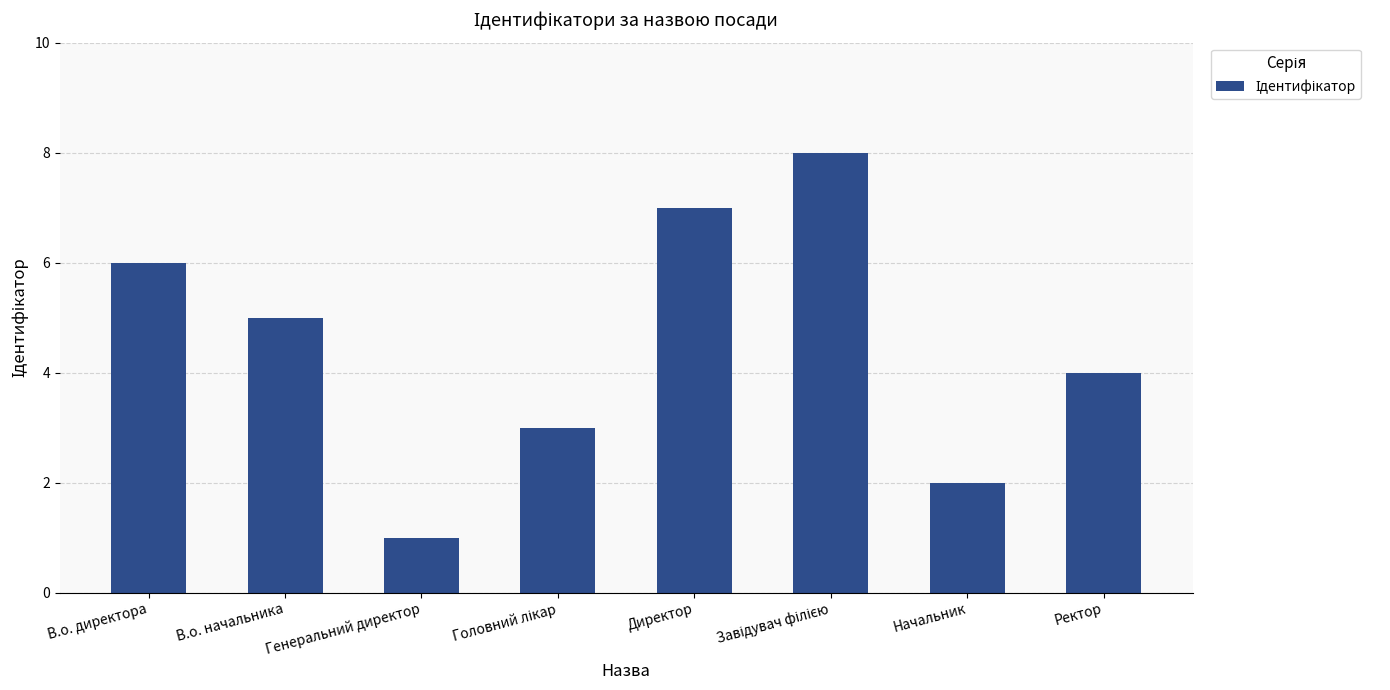

At which category does the chart reach its minimum across all series?

Генеральний директор